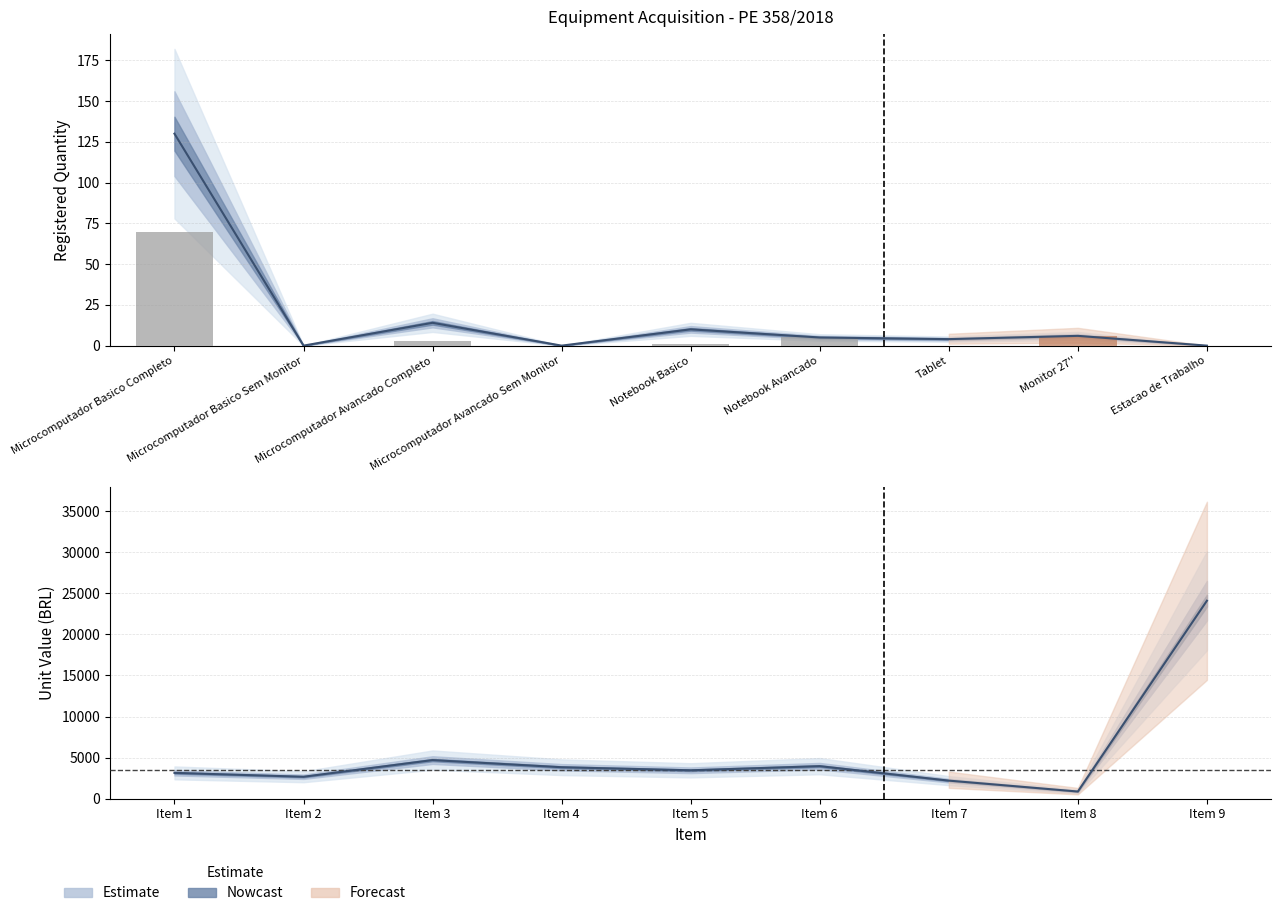

What is the sum of the Delivered qty values at Microcomputador Basico Completo and Microcomputador Basico Sem Monitor?

70.0